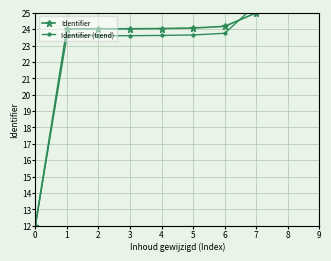

How many lines are shown in the chart?

2